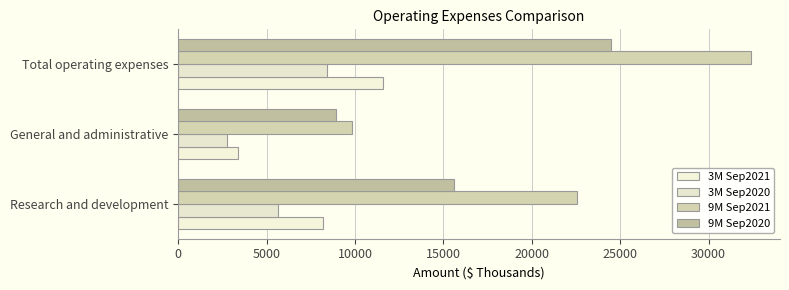

What is the sum of all 3M Sep2020 values?

16832